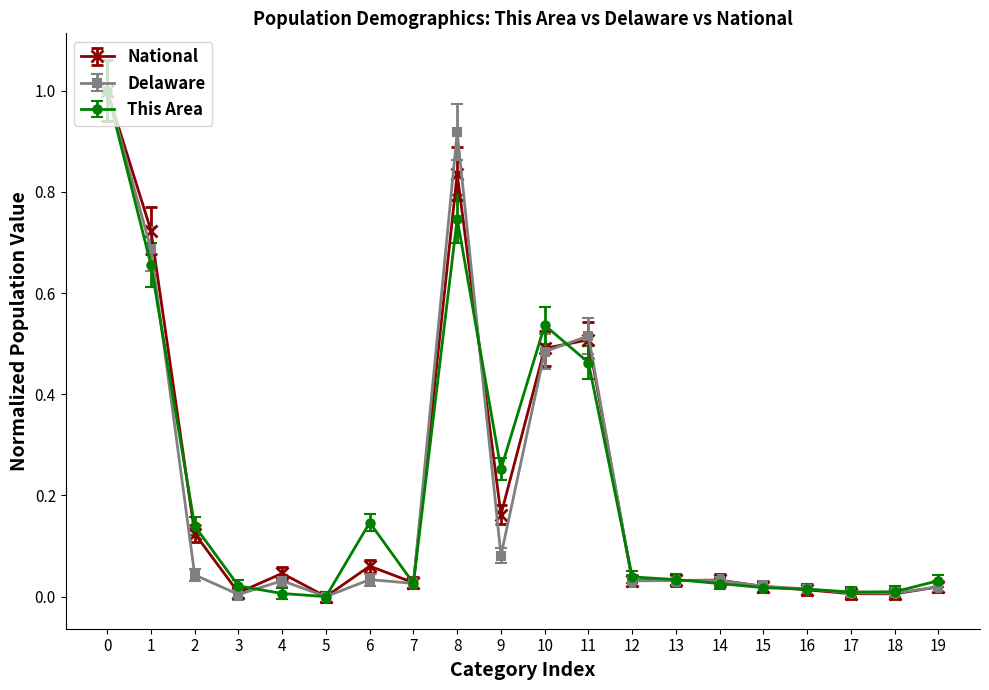

What is the maximum value for National?

1.0